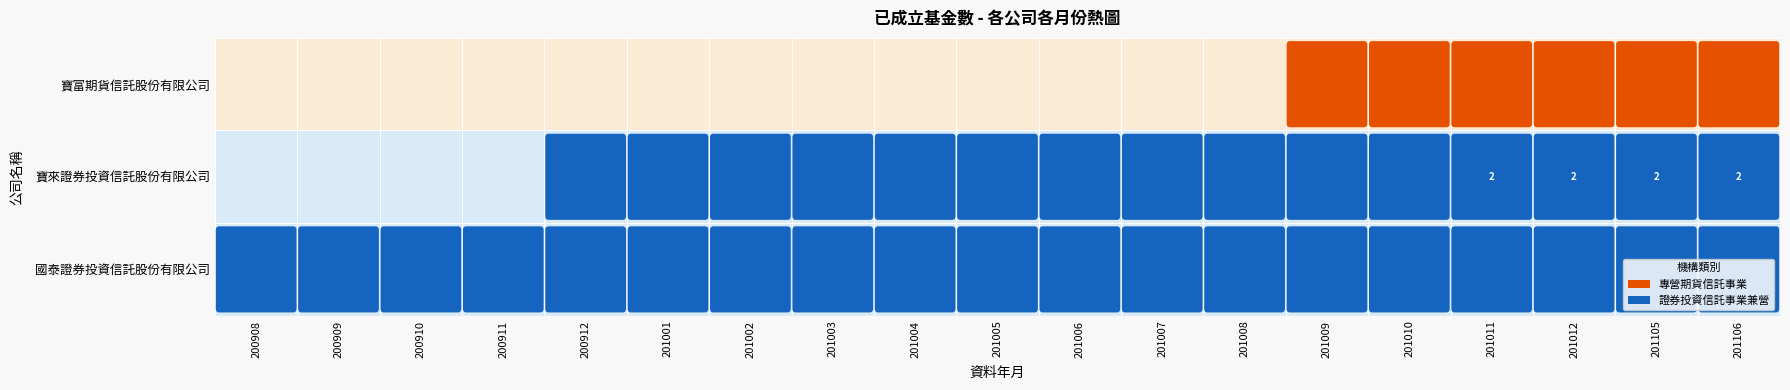

The value of 寶富期貨信託股份有限公司 at 200911 is 0. True or false?

True